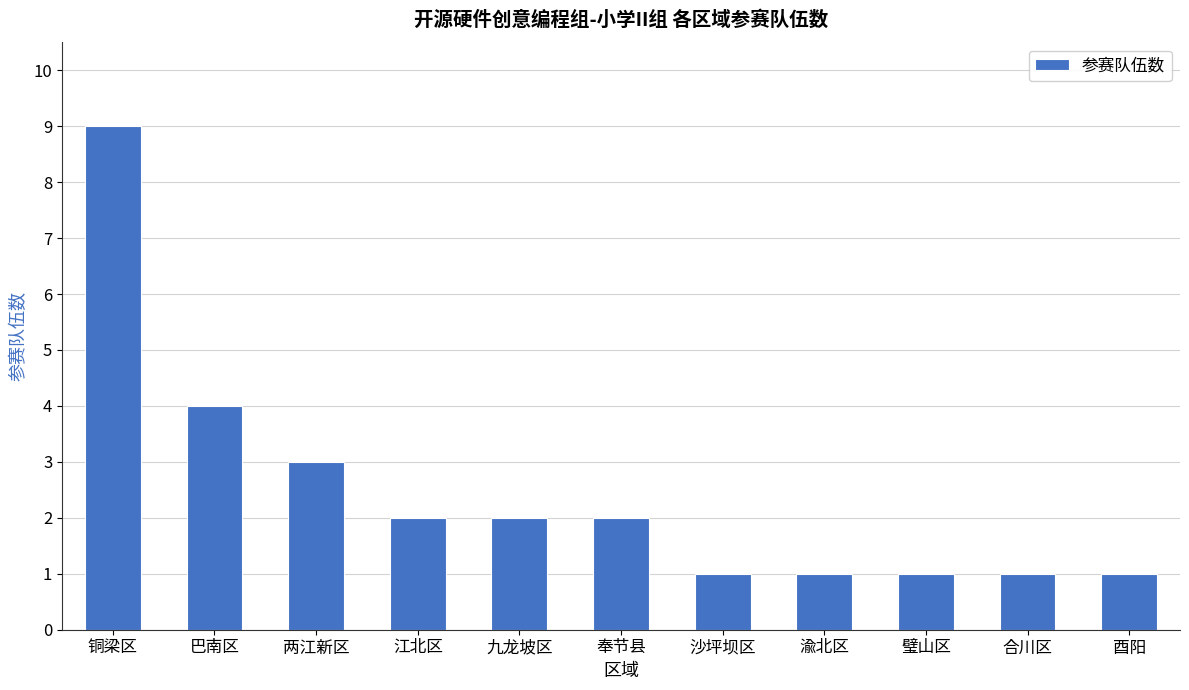

What is the value of the 4th bar from the left?

2